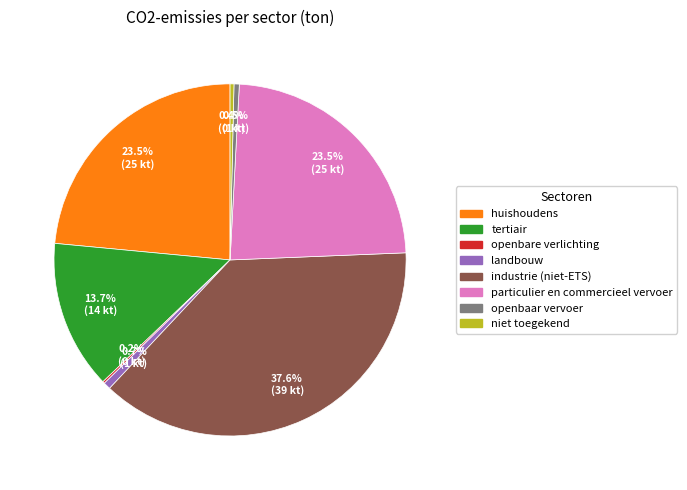

Between tertiair and industrie (niet-ETS), which is larger?

industrie (niet-ETS)